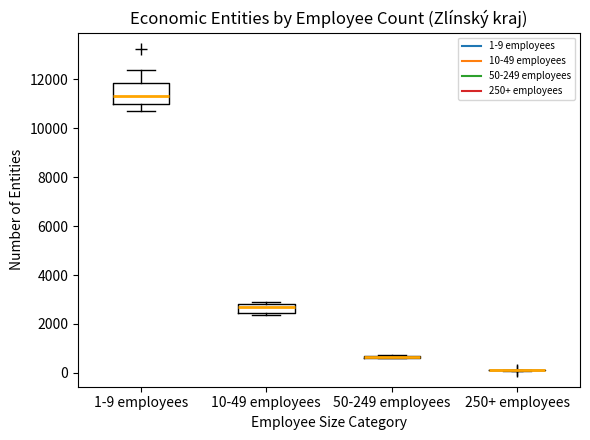

Reading left to right, read every box against the y-axis: the position of its median line, the range the box covers, and the ends of its whiskers. The values are not printed on the chart, so give them approximately, as read against the axis.

1-9 employees: median 11400, box 11000 to 11800, whiskers 10800 to 12400
10-49 employees: median 2600, box 2400 to 2800, whiskers 2400 (just below the box's lower edge) to 3000
50-249 employees: box collapsed to a line at 600, whiskers 600 to 800
250+ employees: box collapsed to a line at 200, whiskers 0 to 200